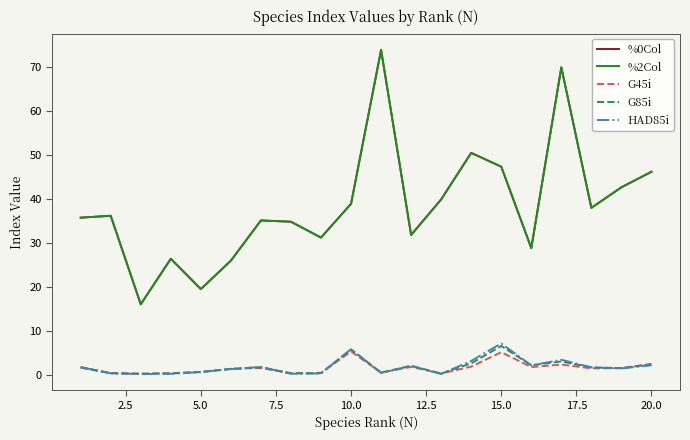

What is the sum of all %0Col values?

770.1